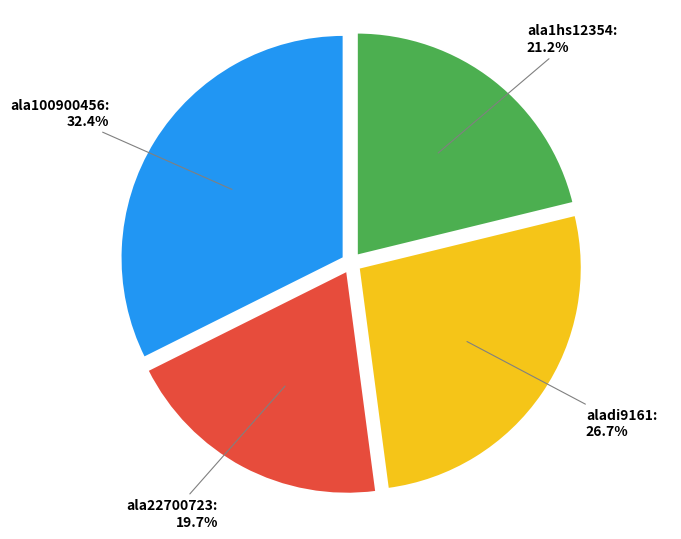

Is ala100900456 the majority of the pie?

No